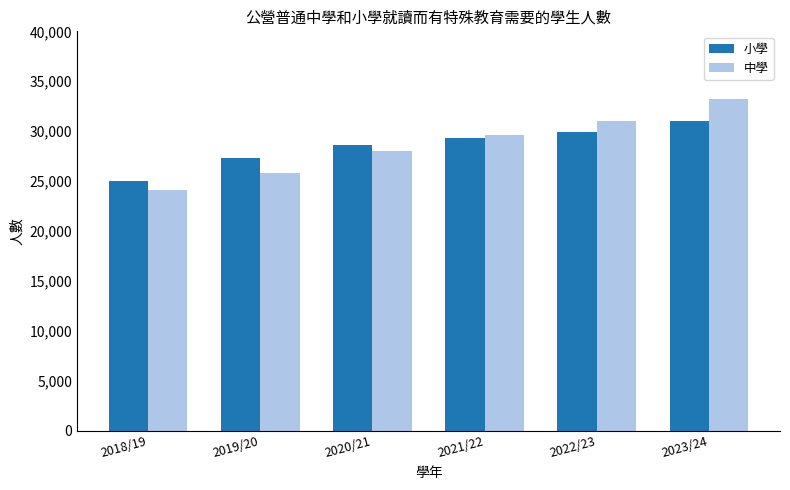

Between 2021/22 and 2022/23, which series saw the biggest shift?

中學